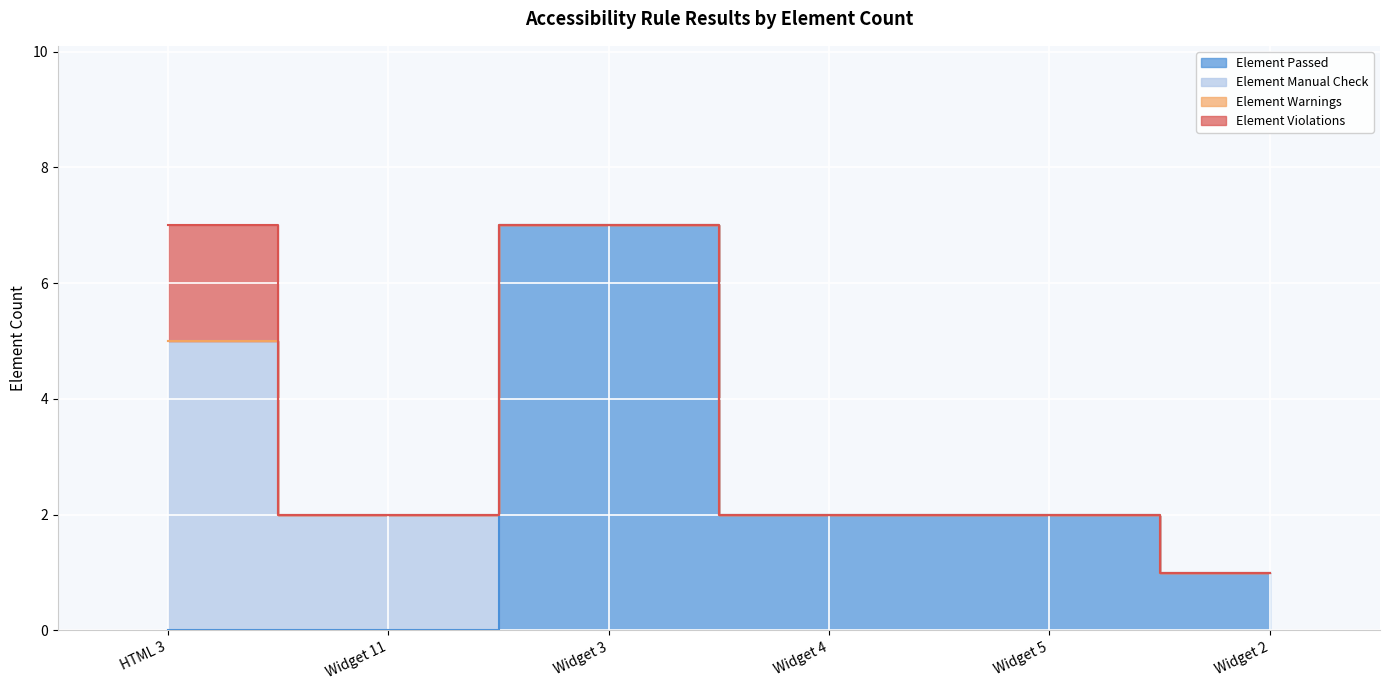

What is the maximum value shown in the chart?

7